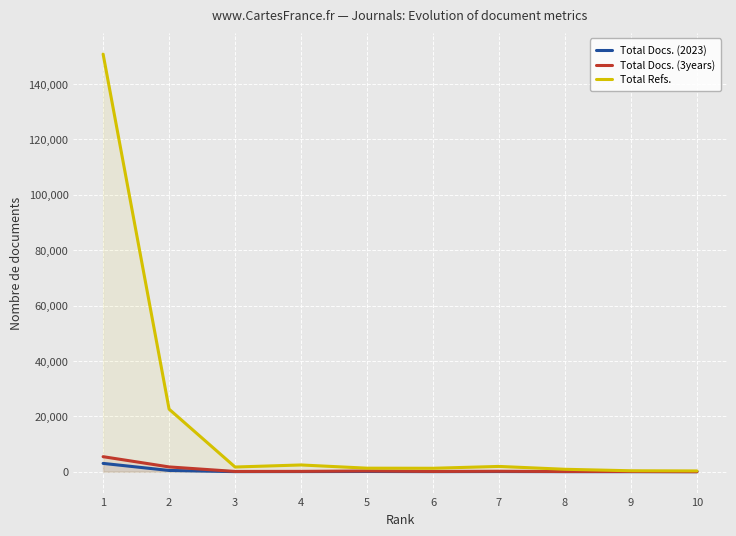

Reading left to right, extract all data points from this chart.

Total Docs. (2023): 1=3000	2=449	3=28	4=47	5=80	6=27	7=60	8=21	9=13	10=12
Total Docs. (3years): 1=5425	2=1728	3=91	4=123	5=257	6=99	7=163	8=67	9=76	10=0
Total Refs.: 1=150780	2=22591	3=1694	4=2434	5=1275	6=1240	7=1907	8=875	9=336	10=275